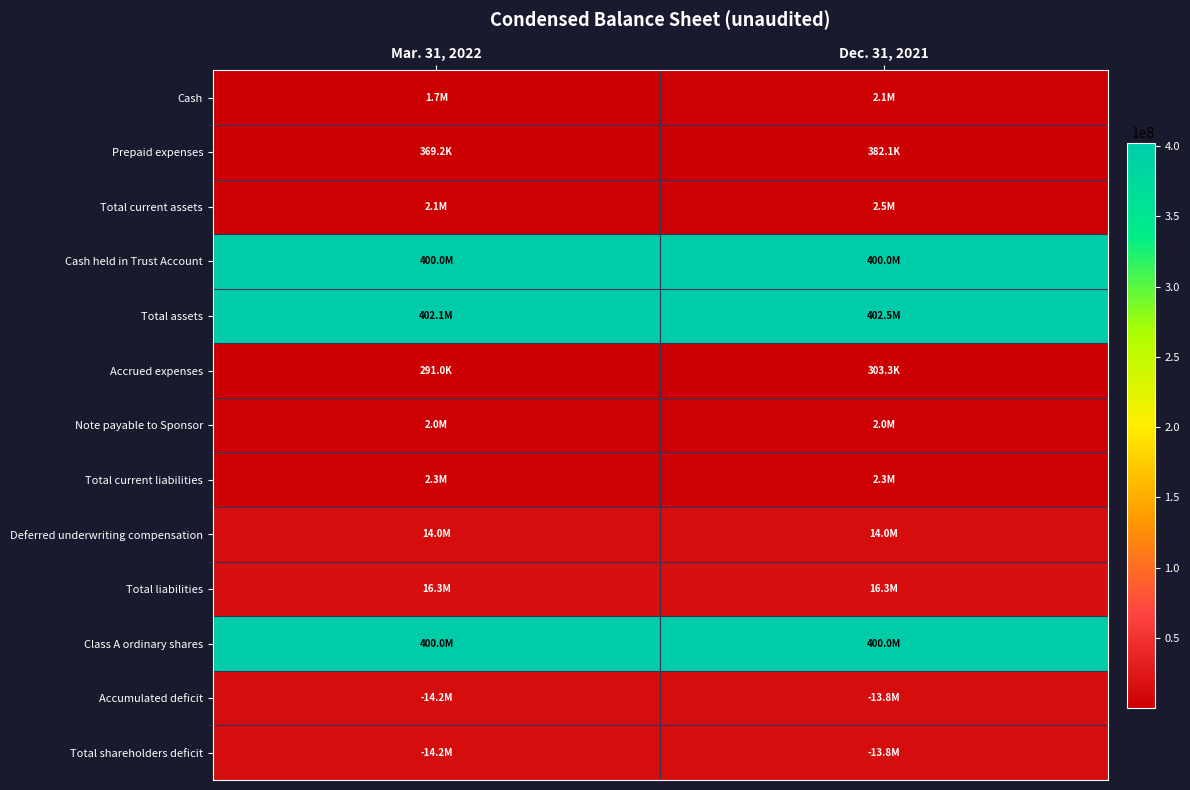

At Dec. 31, 2021, list the series in order from largest to smallest.

Total assets, Cash held in Trust Account, Class A ordinary shares, Total liabilities, Deferred underwriting compensation, Accumulated deficit, Total shareholders deficit, Total current assets, Total current liabilities, Cash, Note payable to Sponsor, Prepaid expenses, Accrued expenses